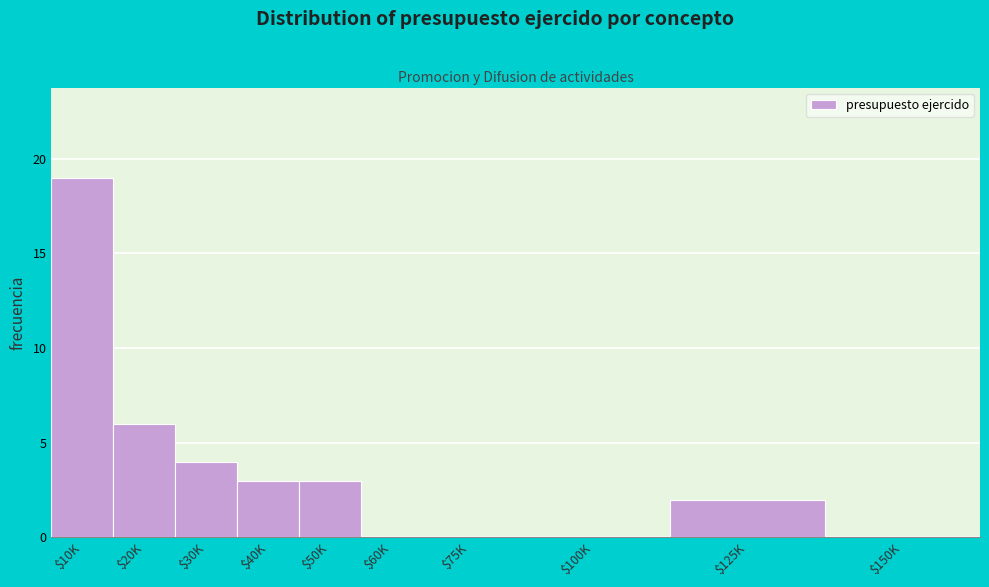

What is the greatest value displayed?

19